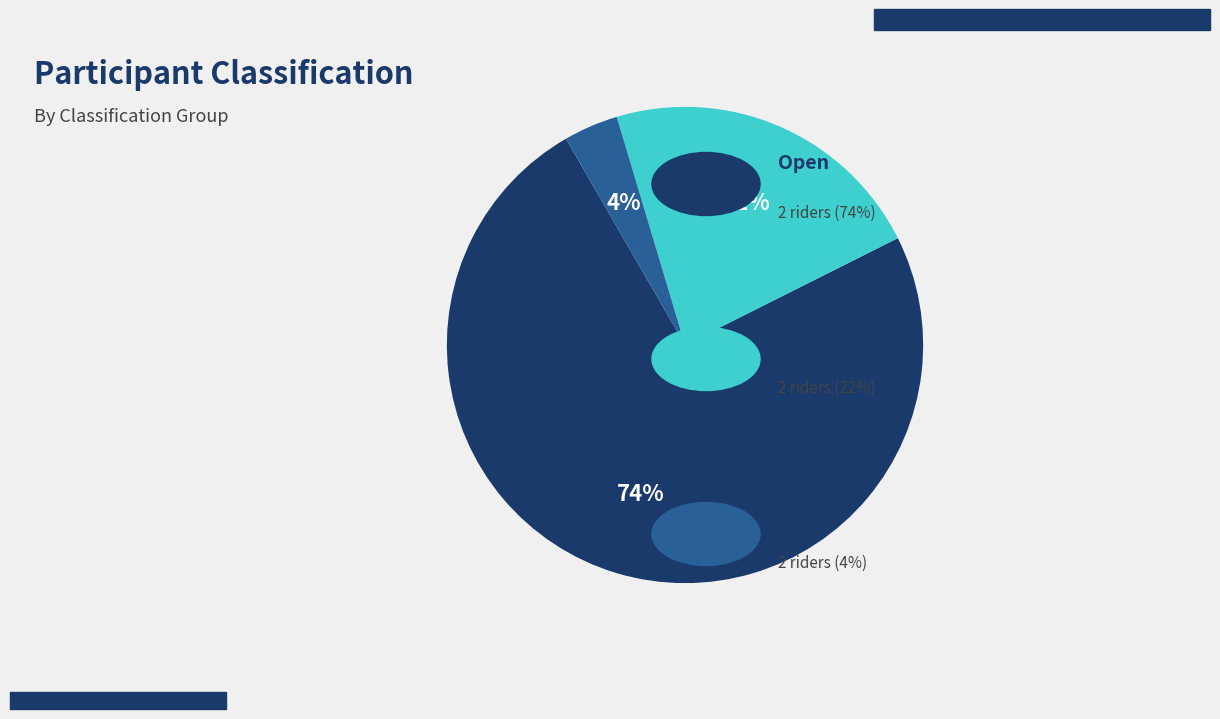

To the nearest percent, what is the average slice percentage?

33%